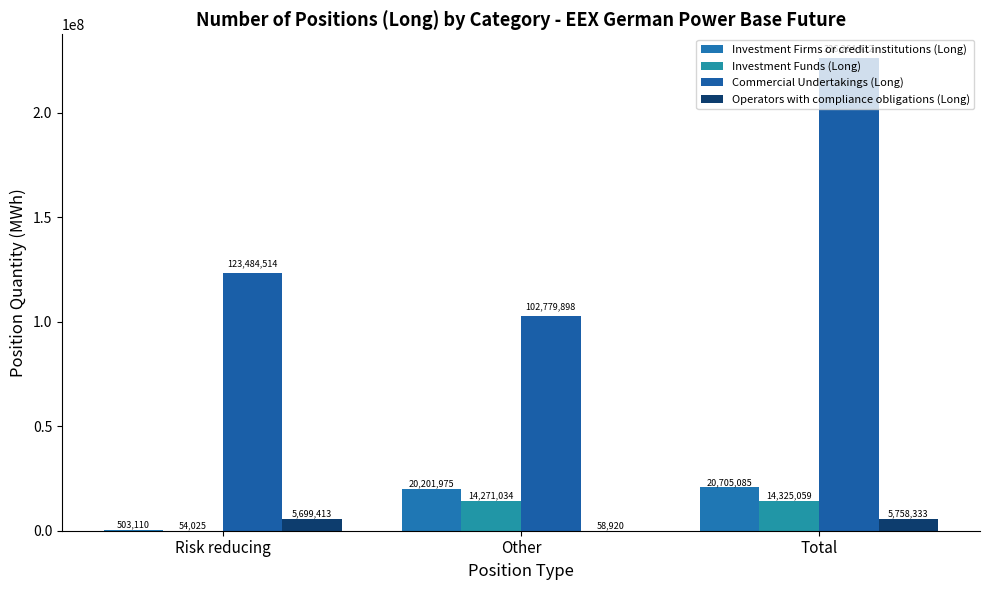

How many distinct data groups are displayed?

4